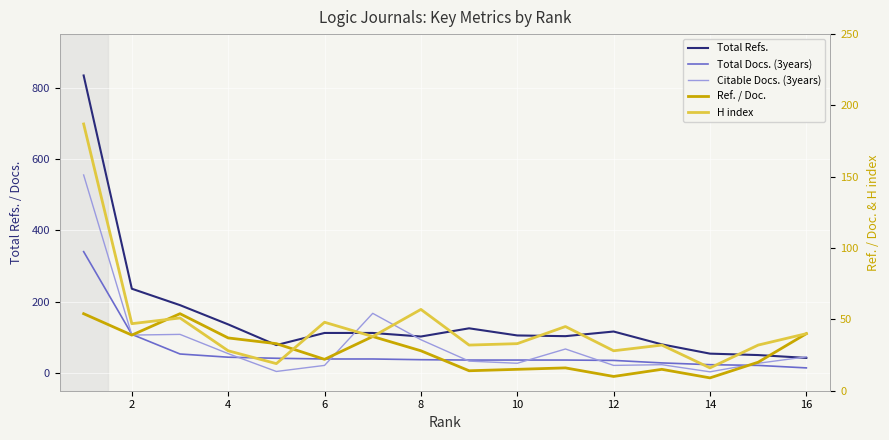

Is it true that Total Refs. equals 112 at 6?

True